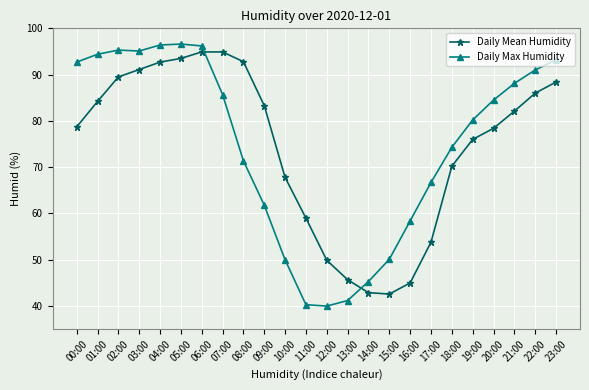

How many data points in Daily Max Humidity are less than 84?

12